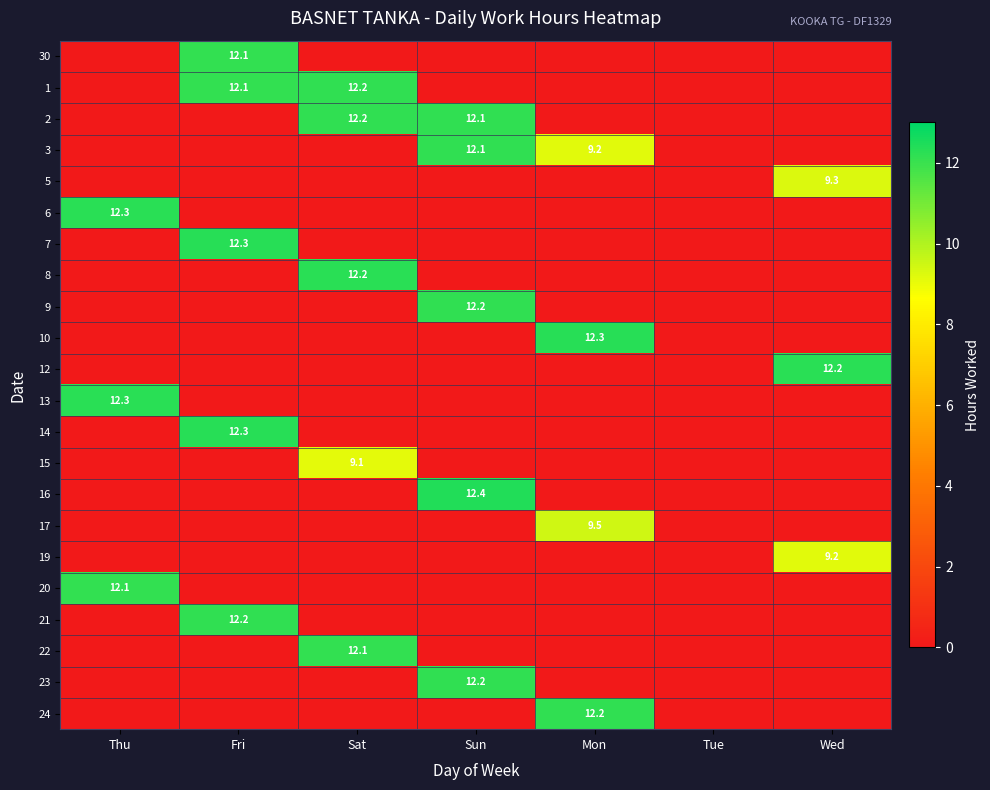

Is the value of 15 at Thu greater than the value of 13 at Sun?

No